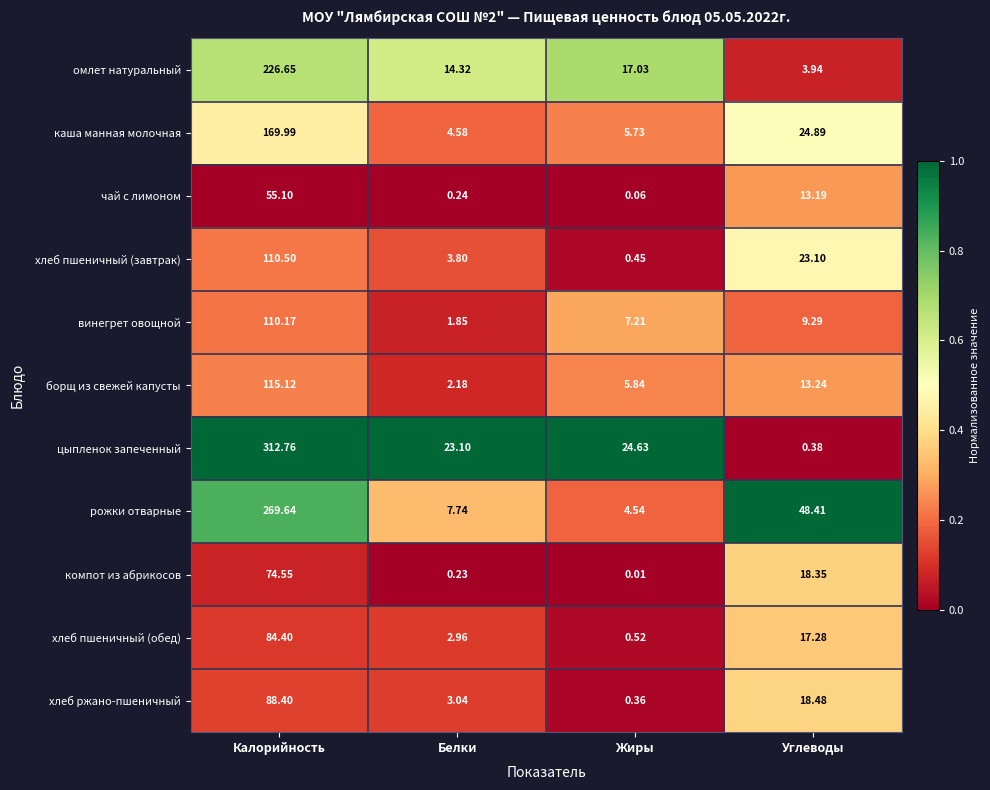

List the series in order of their peak value, highest first.

цыпленок запеченный, рожки отварные, омлет натуральный, каша манная молочная, борщ из свежей капусты, хлеб пшеничный (завтрак), винегрет овощной, хлеб ржано-пшеничный, хлеб пшеничный (обед), компот из абрикосов, чай с лимоном